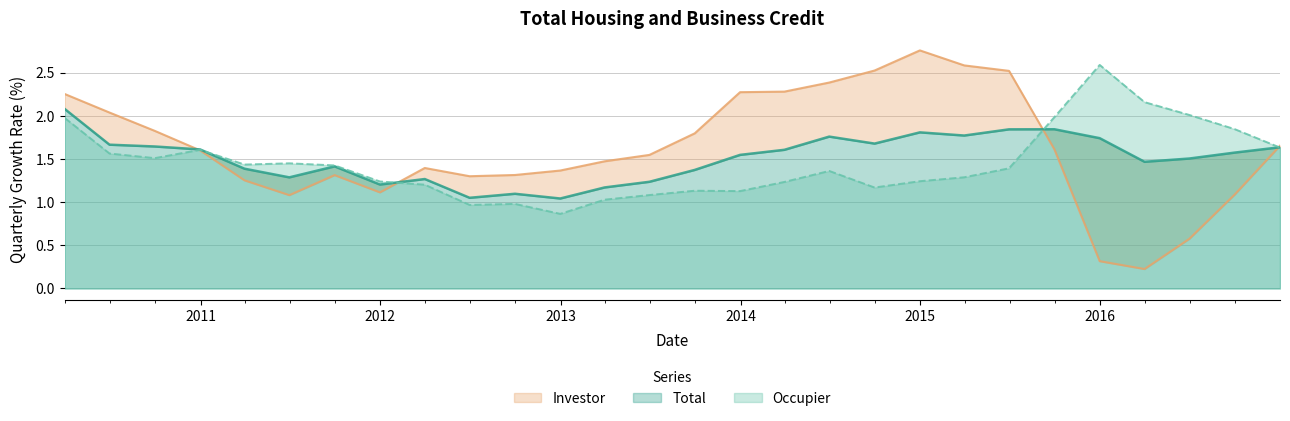

What is the total value across all series at 2015-12-31?

4.6